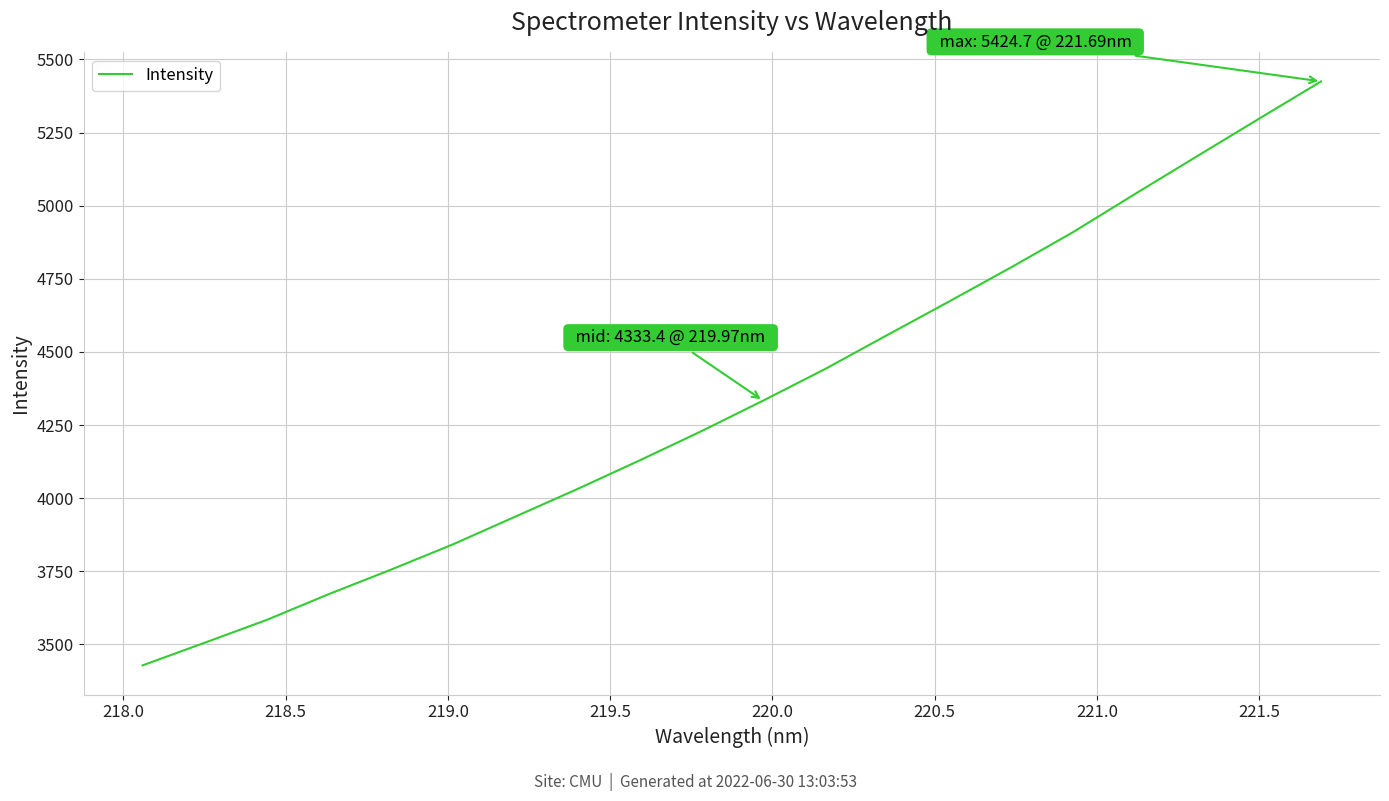

What is the difference between the maximum and minimum values?

1996.2